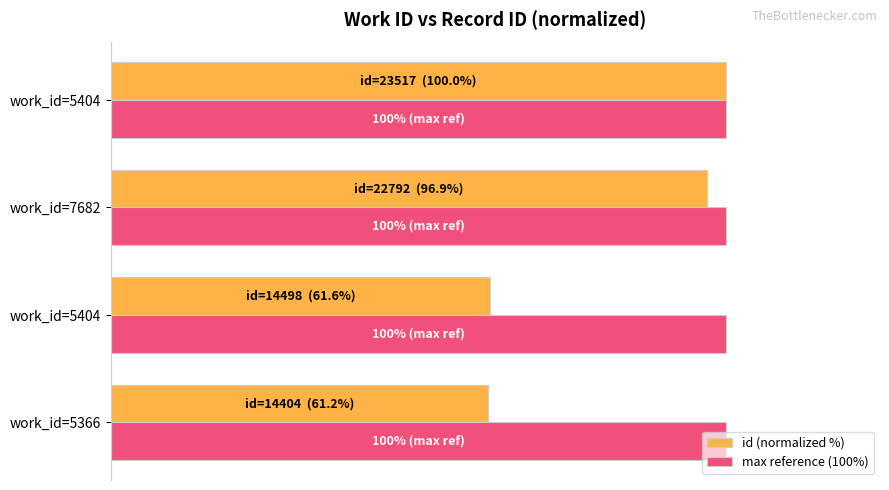

How many bars are there in each group?

2